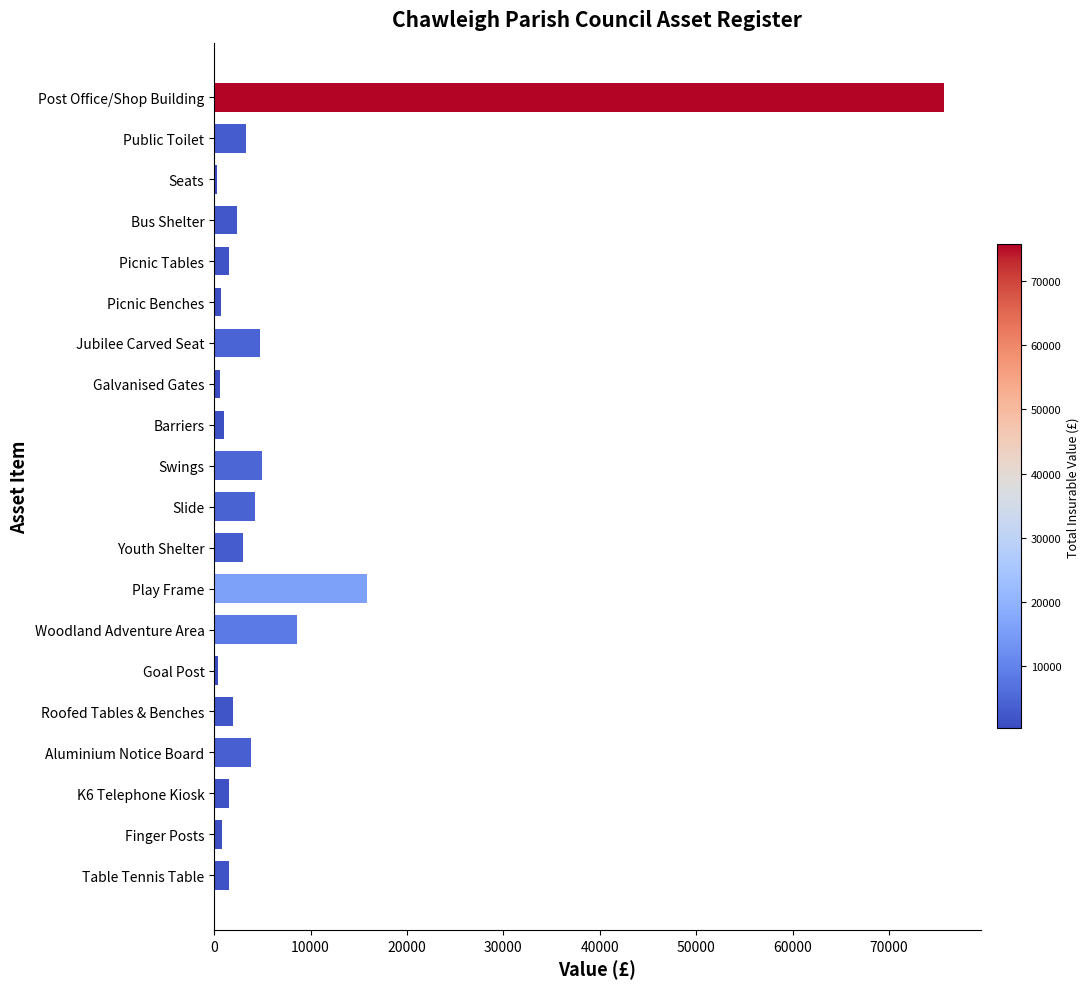

Are the bars horizontal?

Yes